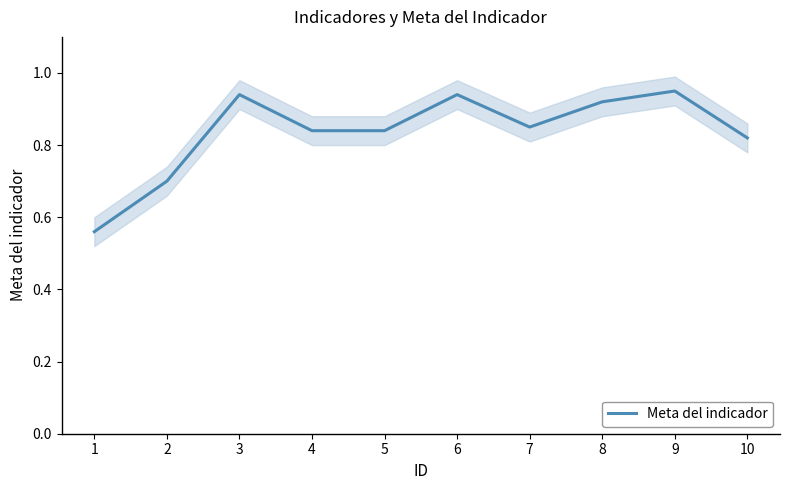

True or false: the data shows 0.4 at 1.

False